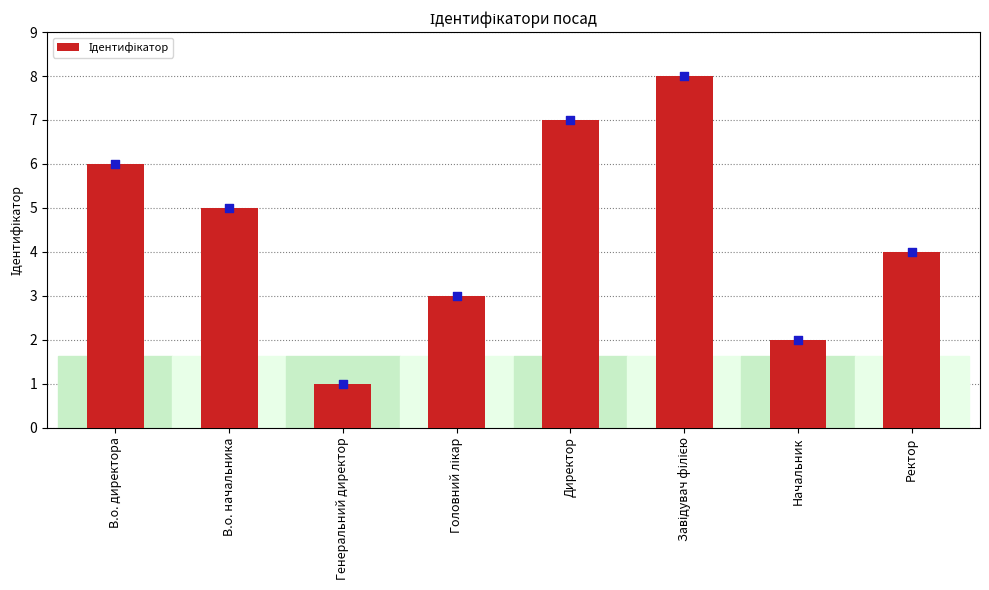

Approximately how many times larger is the value at В.о. директора compared to Начальник?

3.0